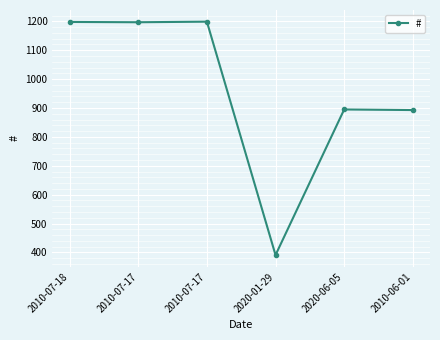

Where does the data first go above 1197?

2010-07-18